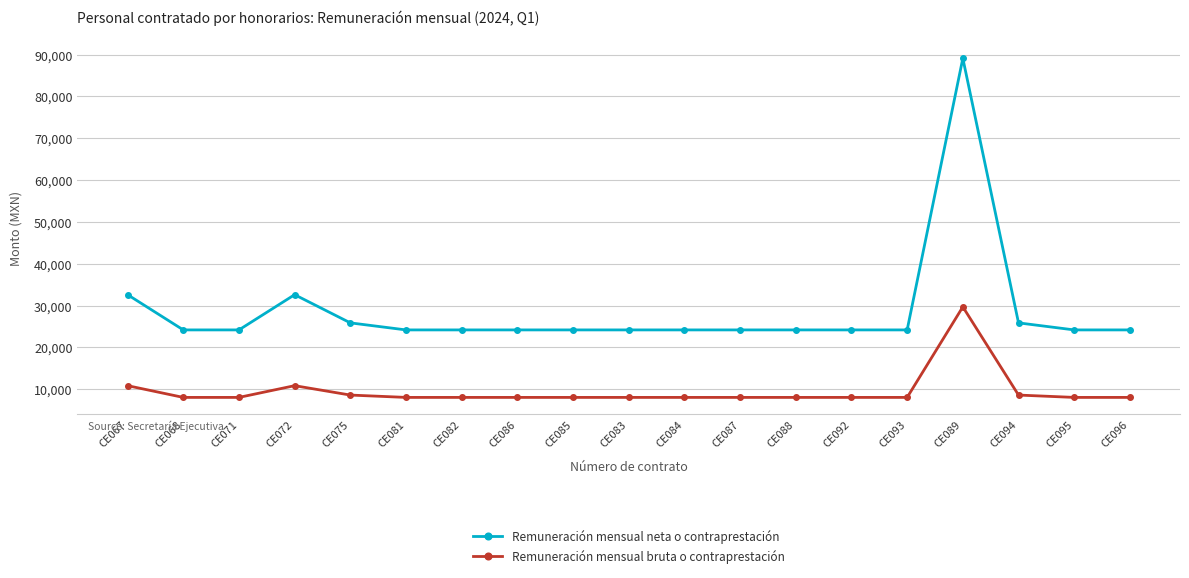

At which category is the sum across all series the highest?

CE089